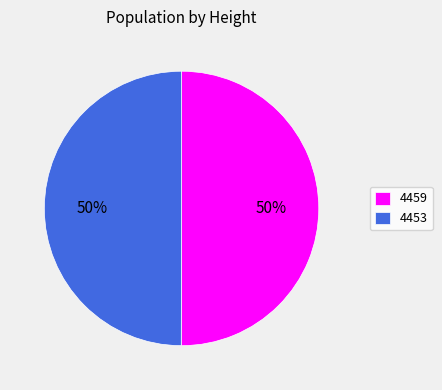

To the nearest percent, what percentage of the pie is 4453?

50%